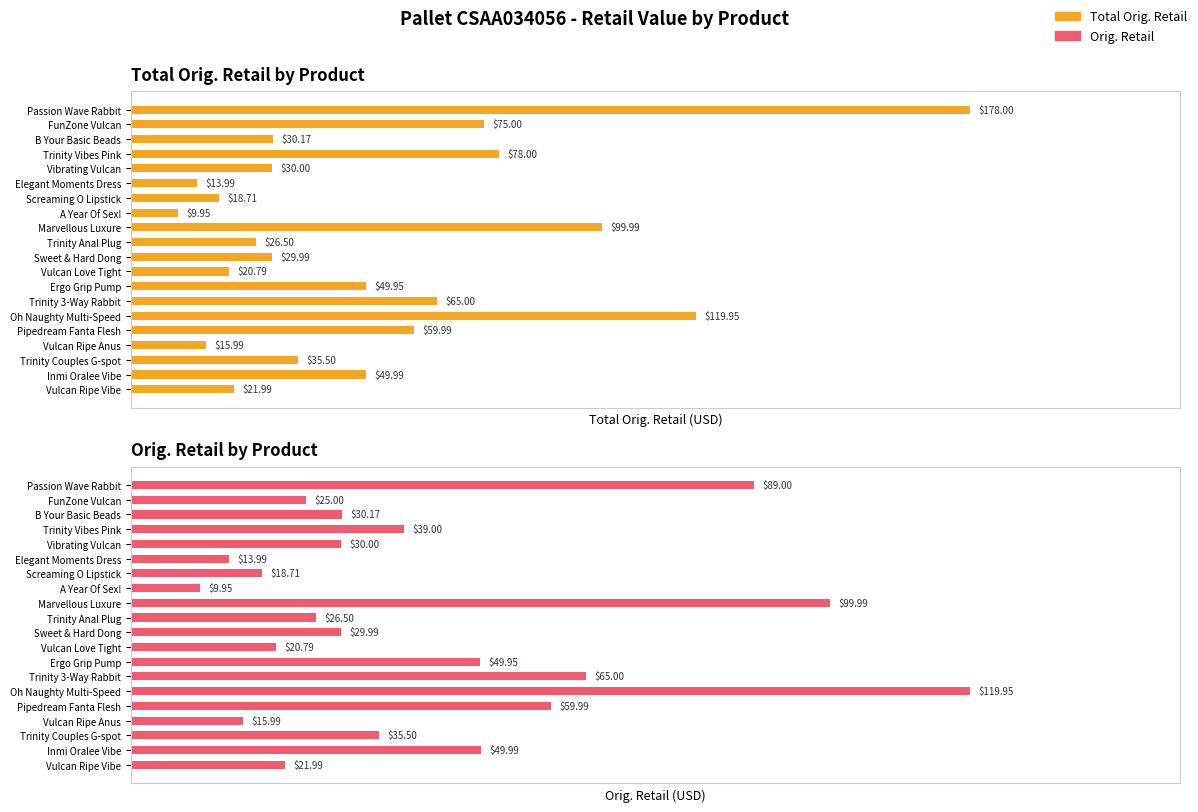

Which series has the largest range (max minus min)?

Total Orig. Retail